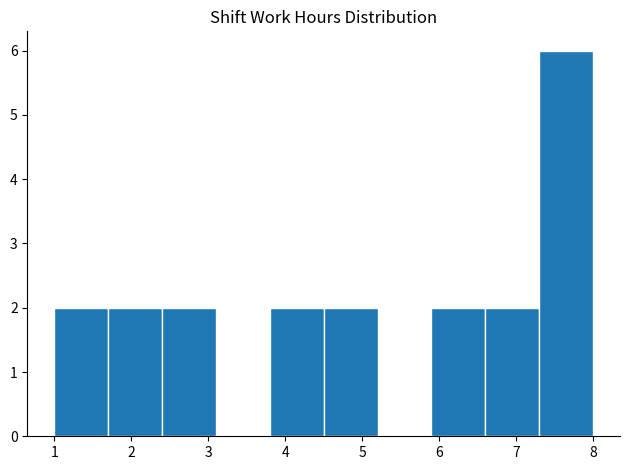

Reading left to right, list every bar in this chart as the range it spans on the x-axis followed by its height. The values are not printed on the chart, so give them approximately, as read against the axis.

1.0 to 1.7: 2
1.7 to 2.4: 2
2.4 to 3.1: 2
3.1 to 3.8: 0
3.8 to 4.5: 2
4.5 to 5.2: 2
5.2 to 5.9: 0
5.9 to 6.6: 2
6.6 to 7.3: 2
7.3 to 8.0: 6